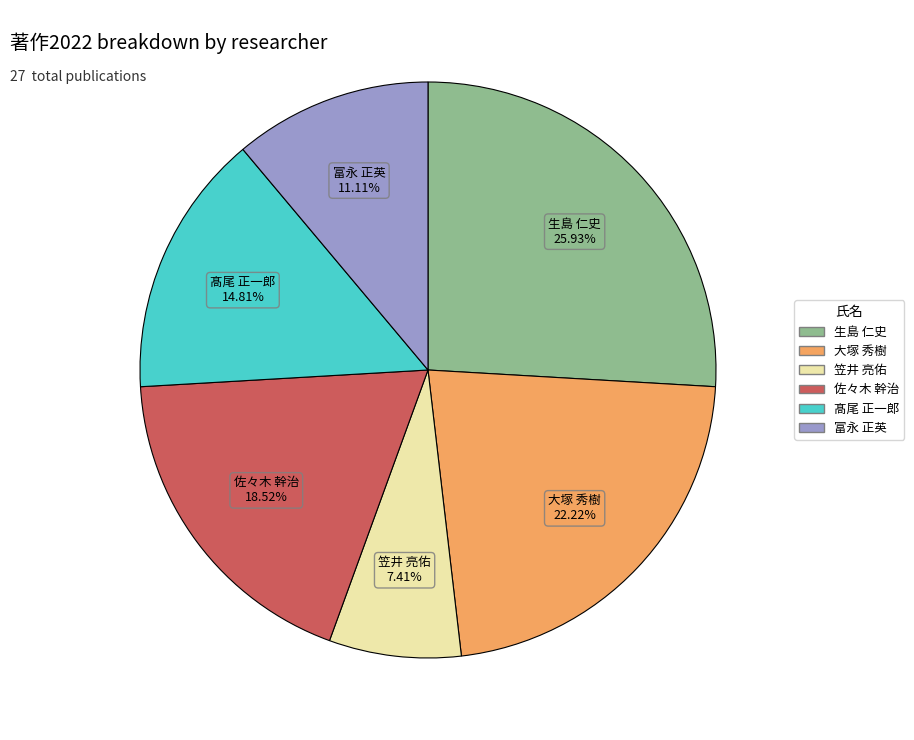

Count the number of slices in the pie.

6